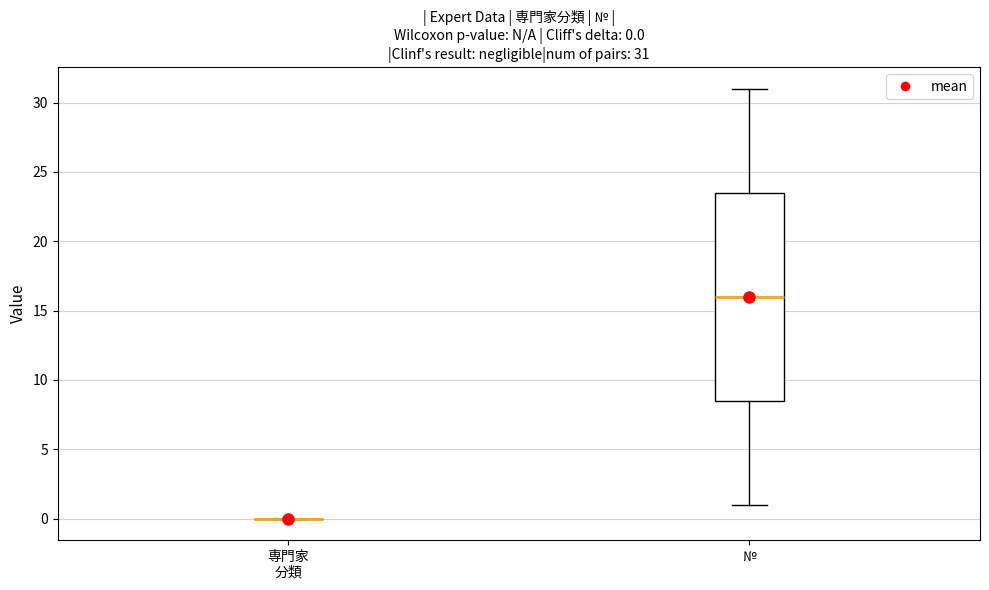

Which box is the tallest, from its lower edge to its upper edge?

№